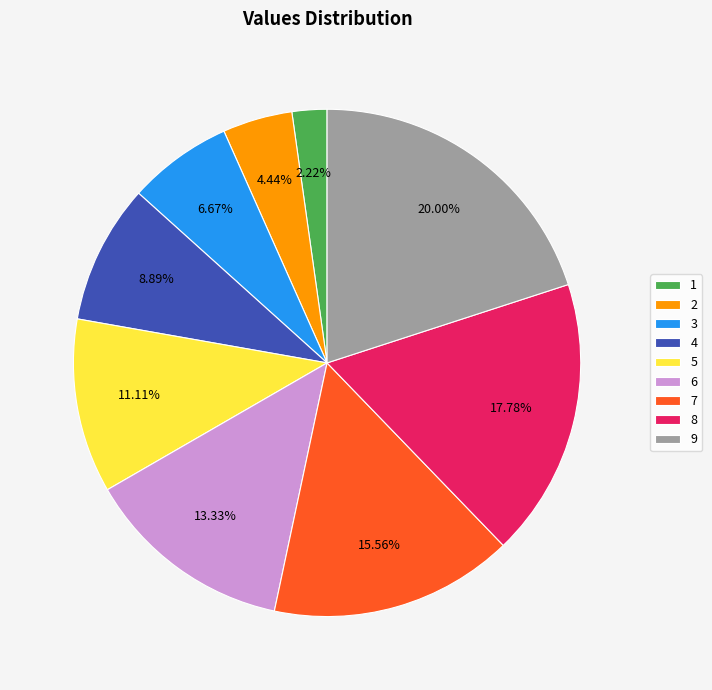

Which category has the smallest portion of the pie?

1